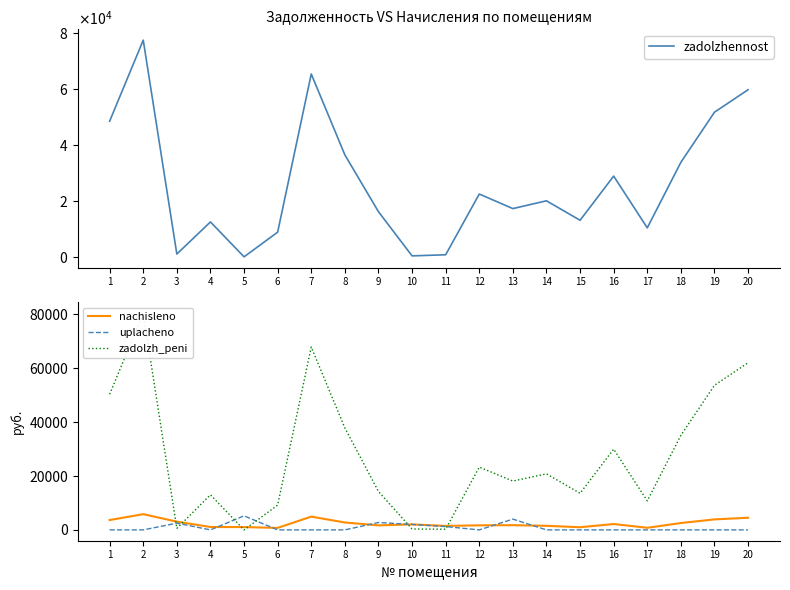

How many intersections are there between zadolzhennost and uplacheno?

6